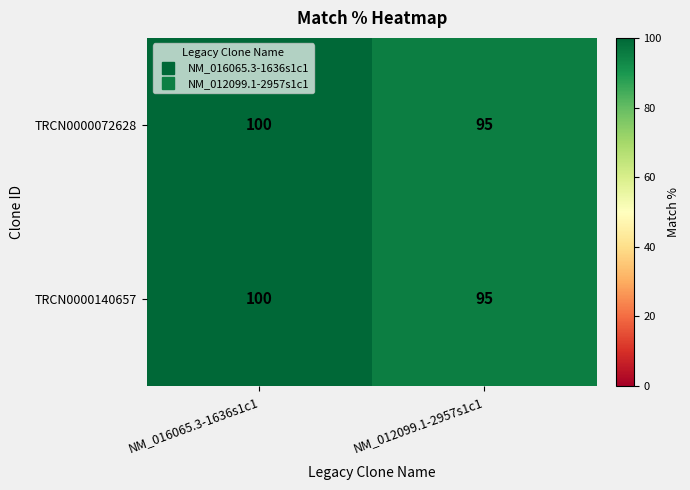

Reading right to left, transcribe all the data shown in this chart.

TRCN0000072628: 95	100
TRCN0000140657: 95	100